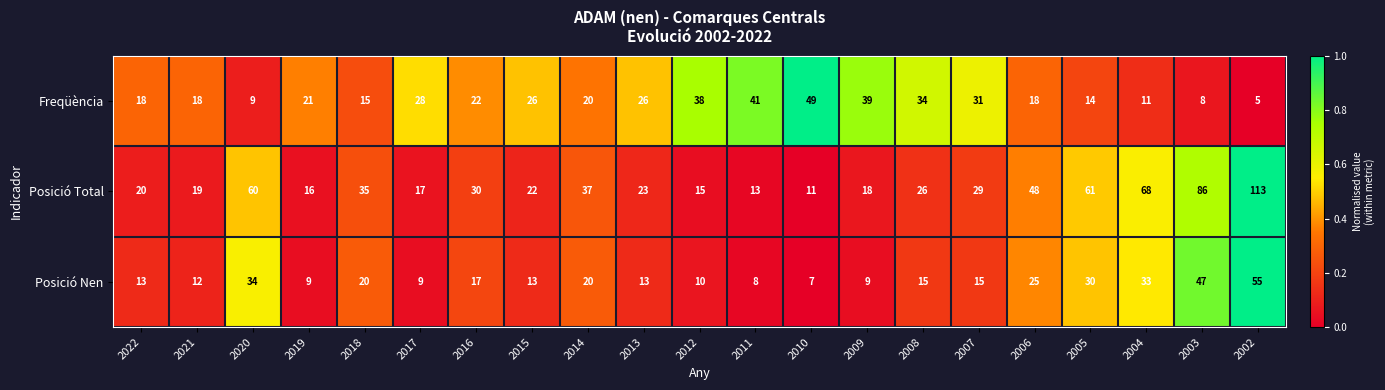

At 2007, list the series in order from largest to smallest.

Freqüència, Posició Total, Posició Nen